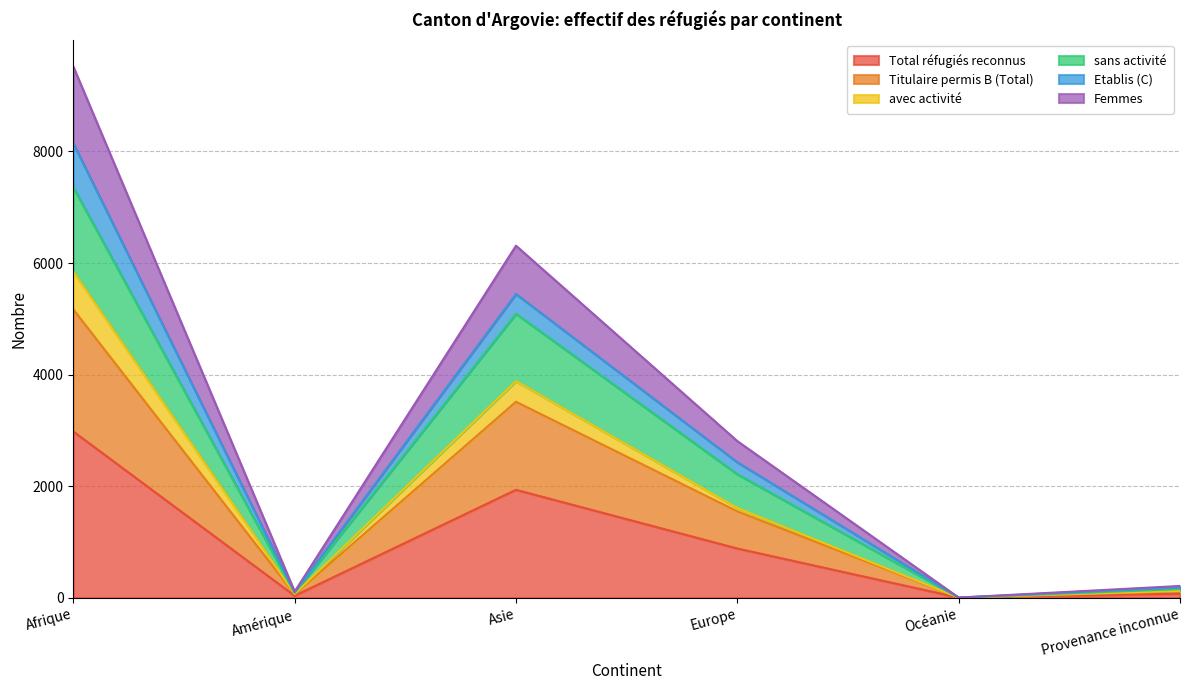

At how many categories does at least one series exceed 3793?

2